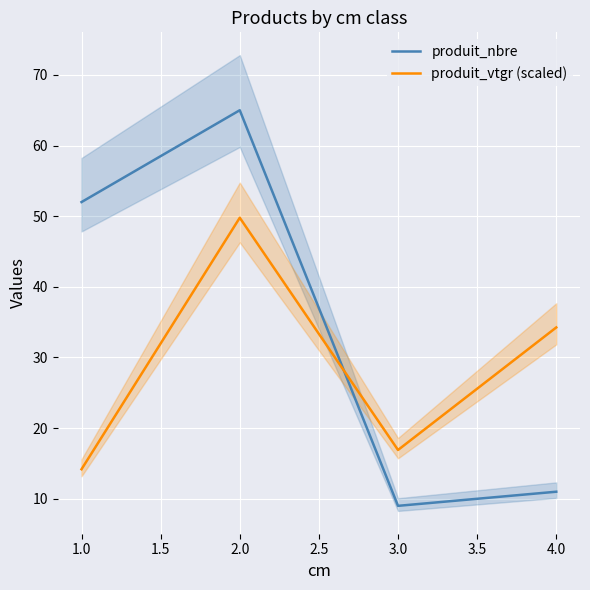

What is the difference between the maximum and minimum values in the produit_vtgr (scaled) series?

35.6